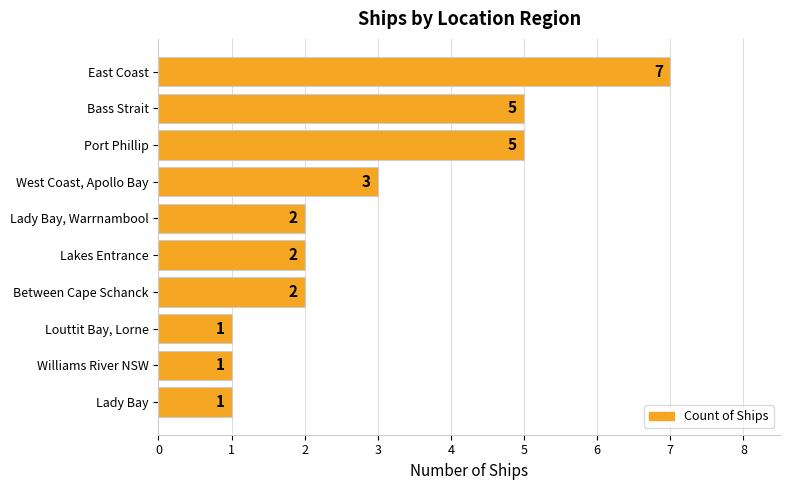

Does the chart contain stacked bars?

No